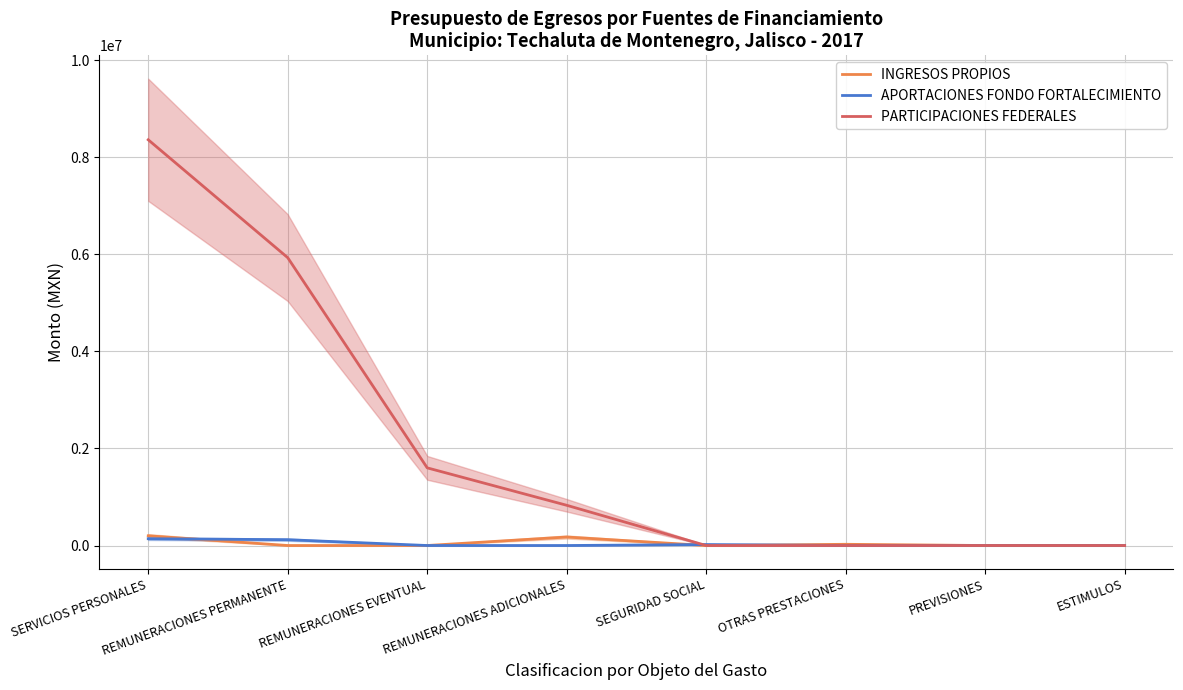

The value of INGRESOS PROPIOS at OTRAS PRESTACIONES is 25000.0. True or false?

True